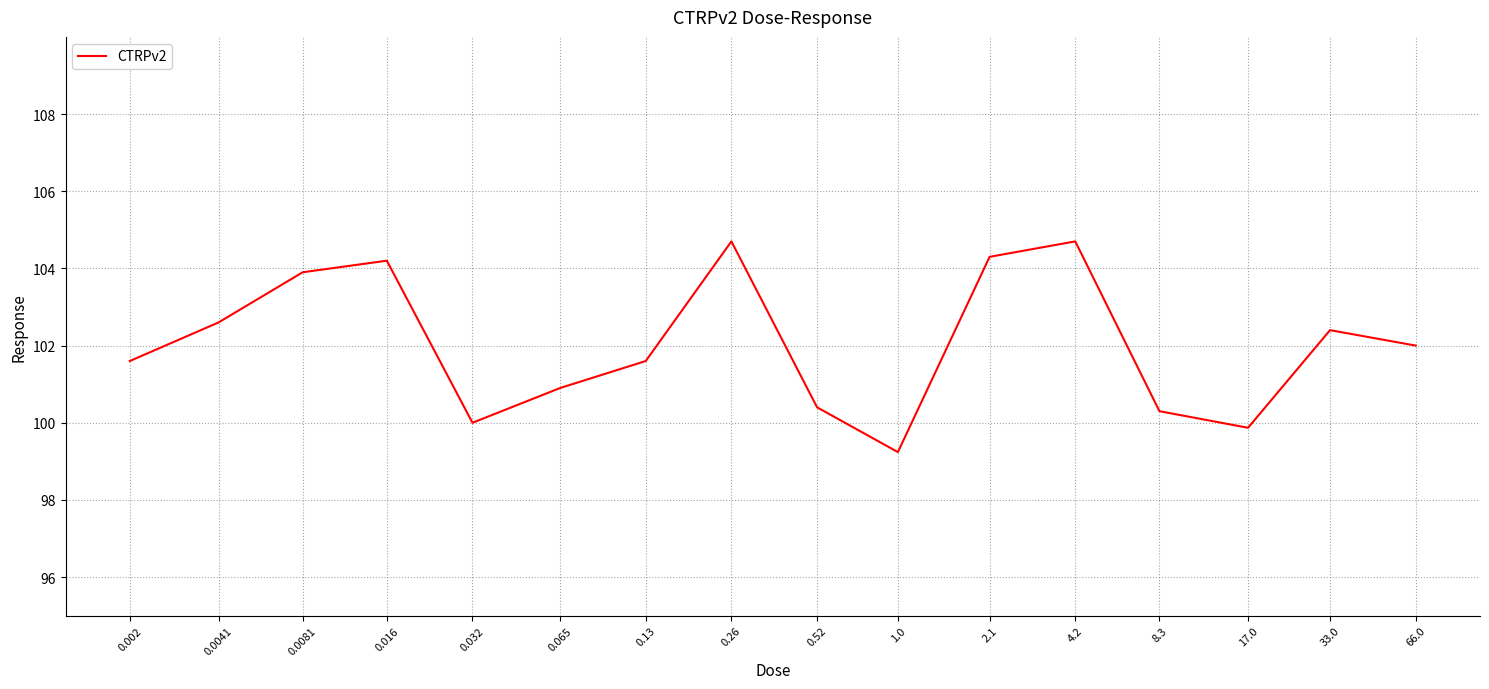

Does the chart have visible grid lines?

Yes